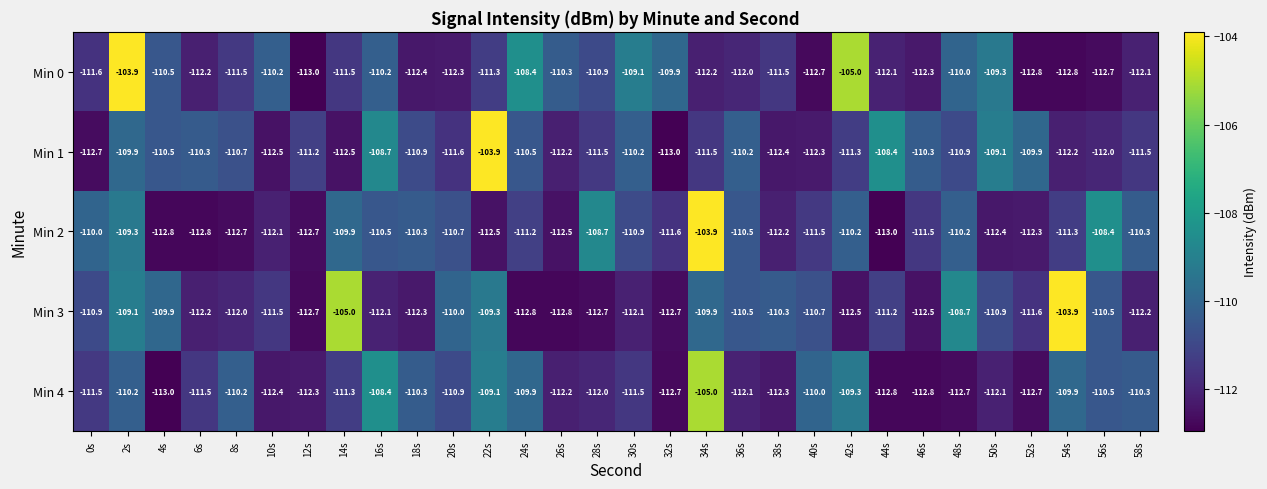

At 20s, list the series in order from smallest to largest.

Min 0, Min 1, Min 4, Min 2, Min 3